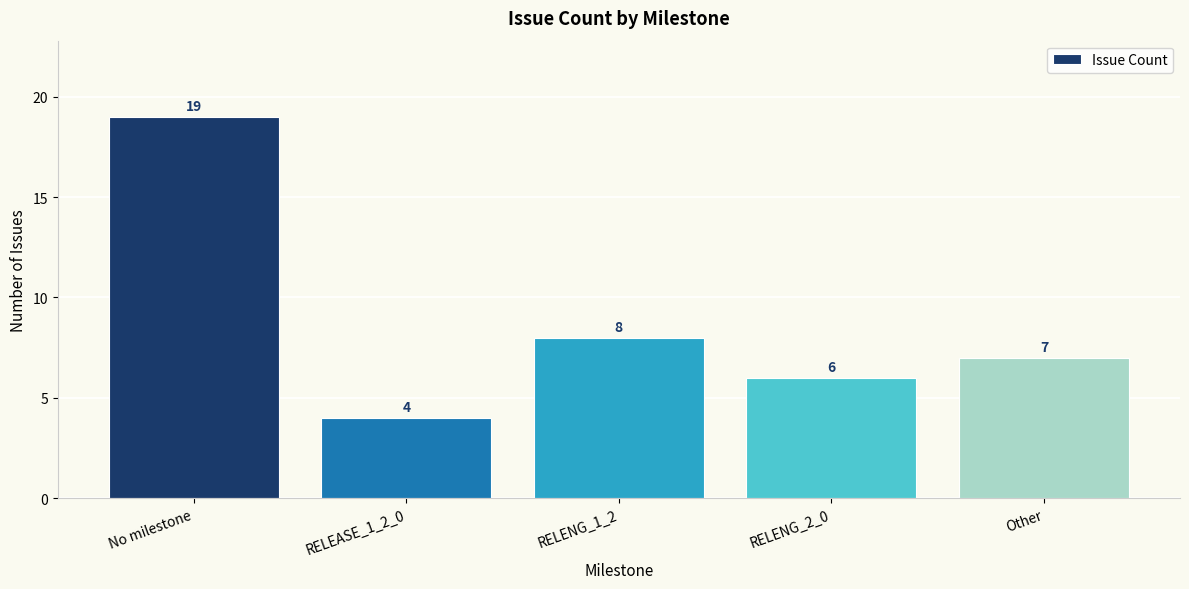

What value does the data have at No milestone, to the nearest 10?

20